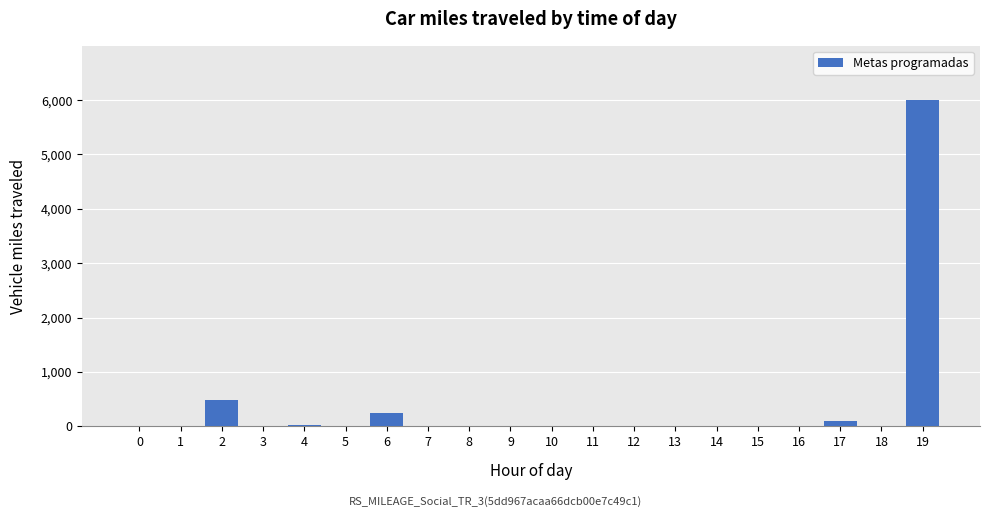

Where does the data first go above 8?

2